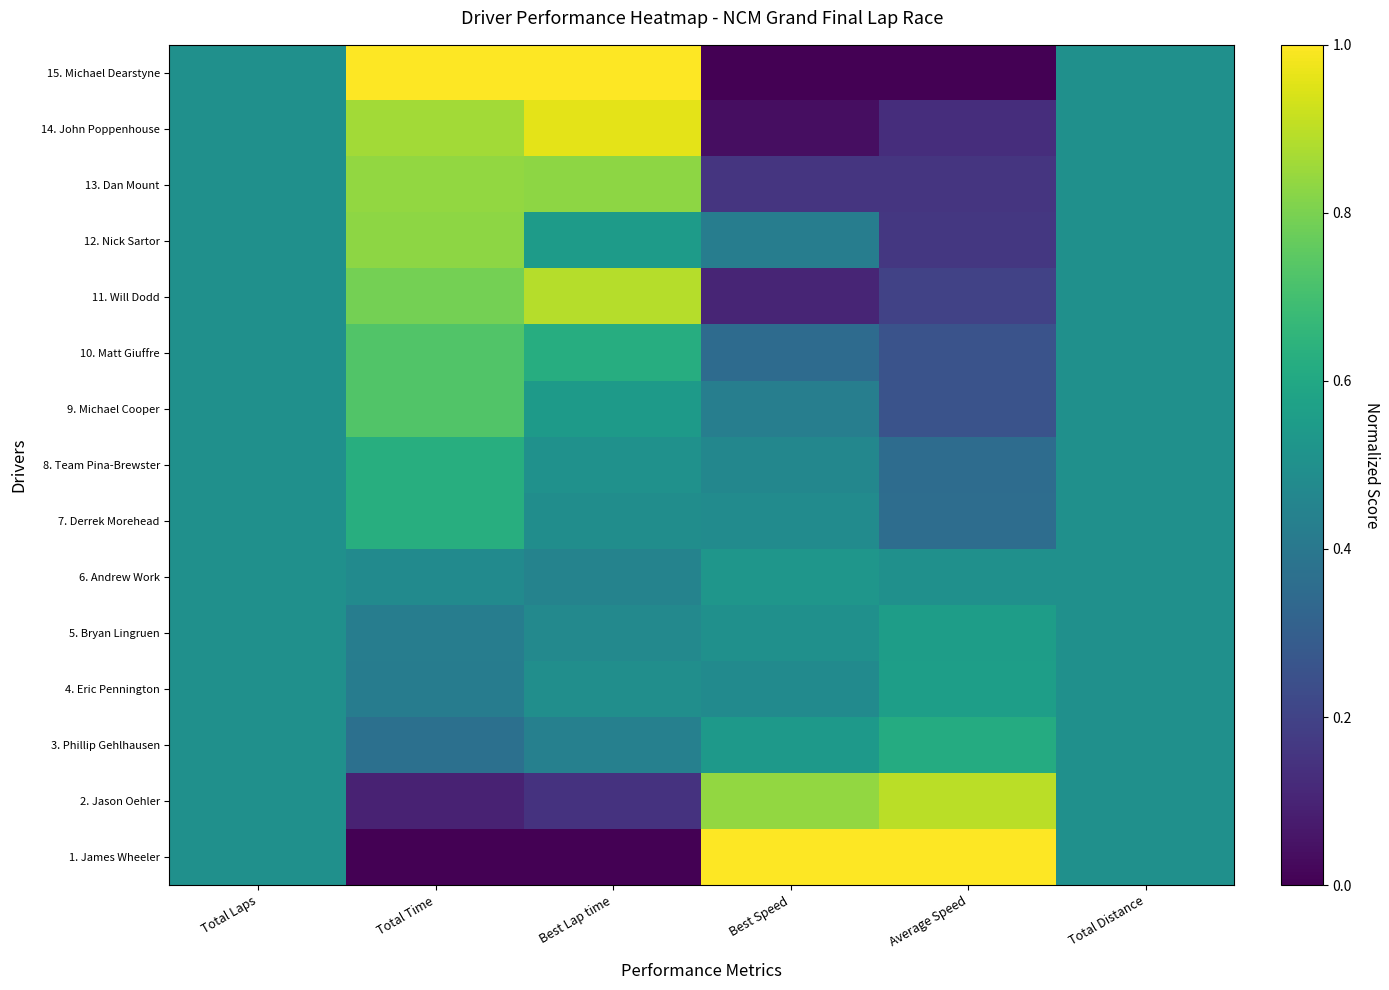

What is the total value across all series at Total Time?

8.8